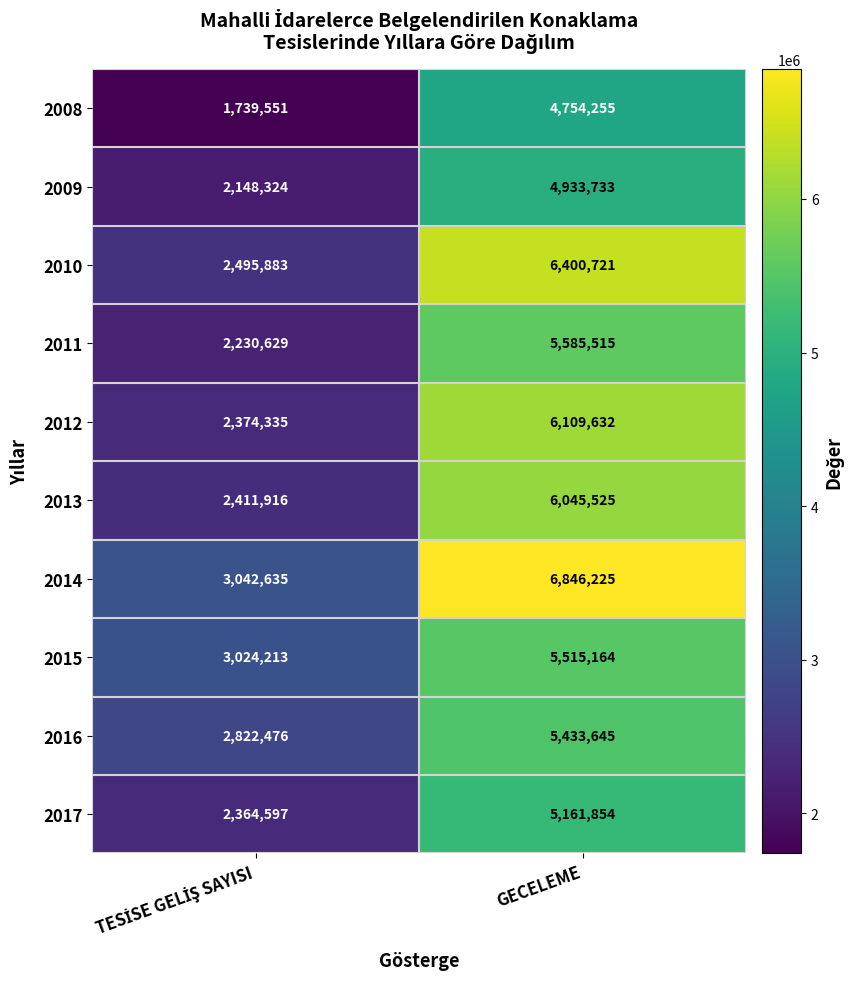

True or false: 2012 has a value of 6109632 at GECELEME.

True